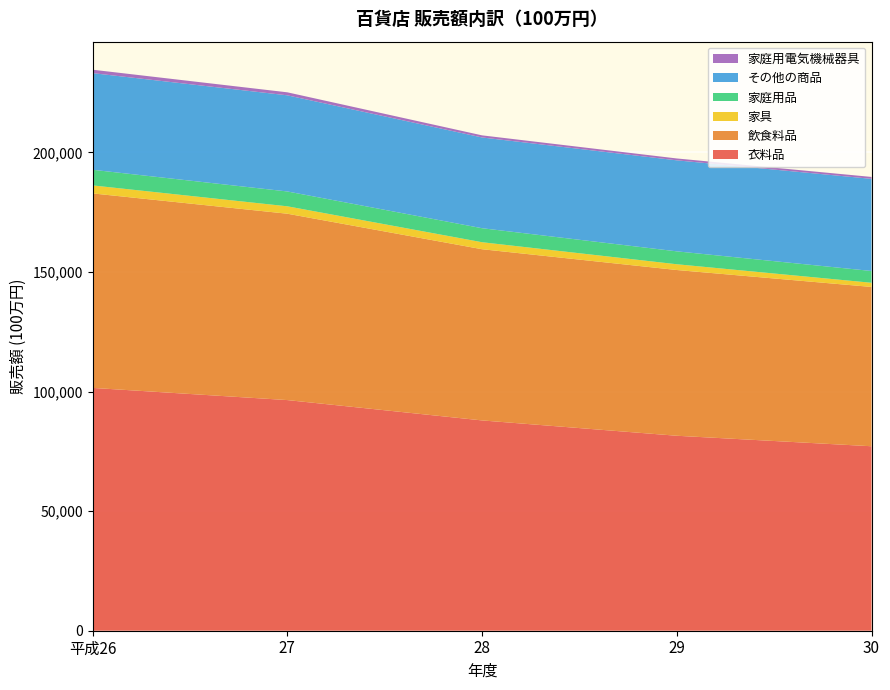

Reading left to right, list all the values displayed in this chart.

衣料品: 平成26=101551	27=96457	28=87950	29=81537	30=77149
飲食料品: 平成26=81337	27=77941	28=71597	29=69319	30=66623
家具: 平成26=3345	27=3098	28=2927	29=2407	30=1741
家庭用品: 平成26=6539	27=6205	28=5859	29=5398	30=4934
その他の商品: 平成26=40422	27=40210	28=37953	29=38062	30=38530
家庭用電気機械器具: 平成26=1426	27=1256	28=882	29=784	30=801